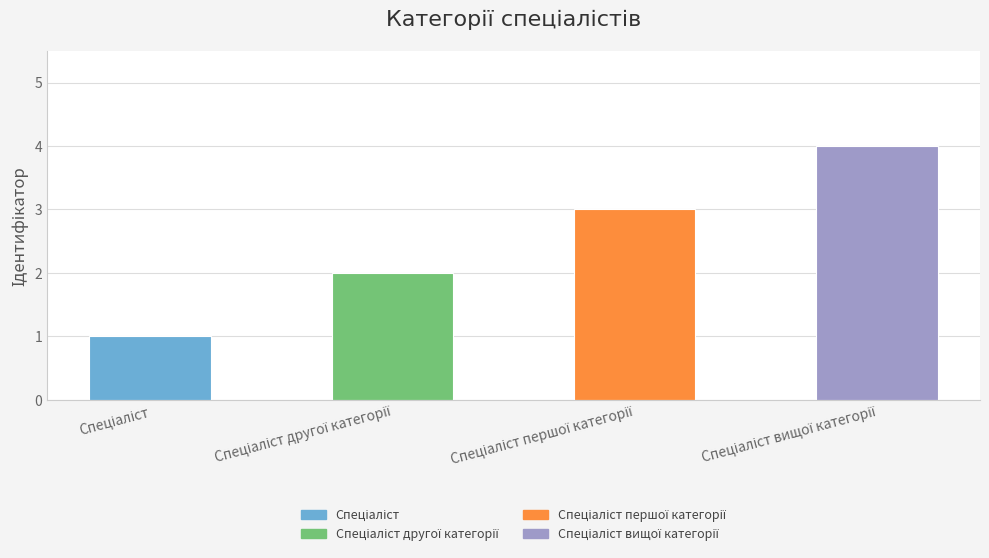

How many values are below 3?

2